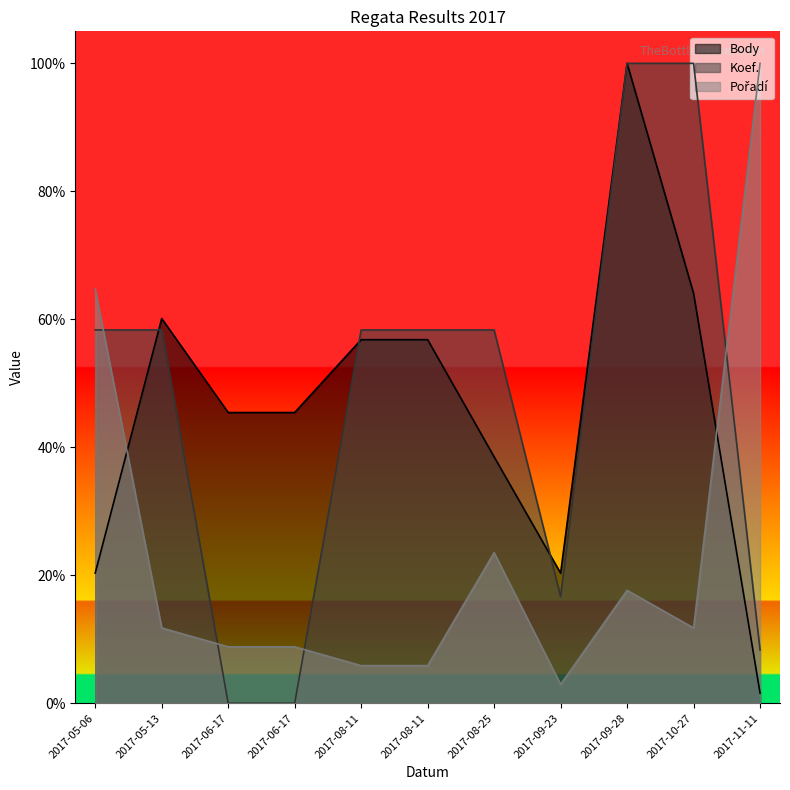

Does the chart display data point markers on the line(s)?

No